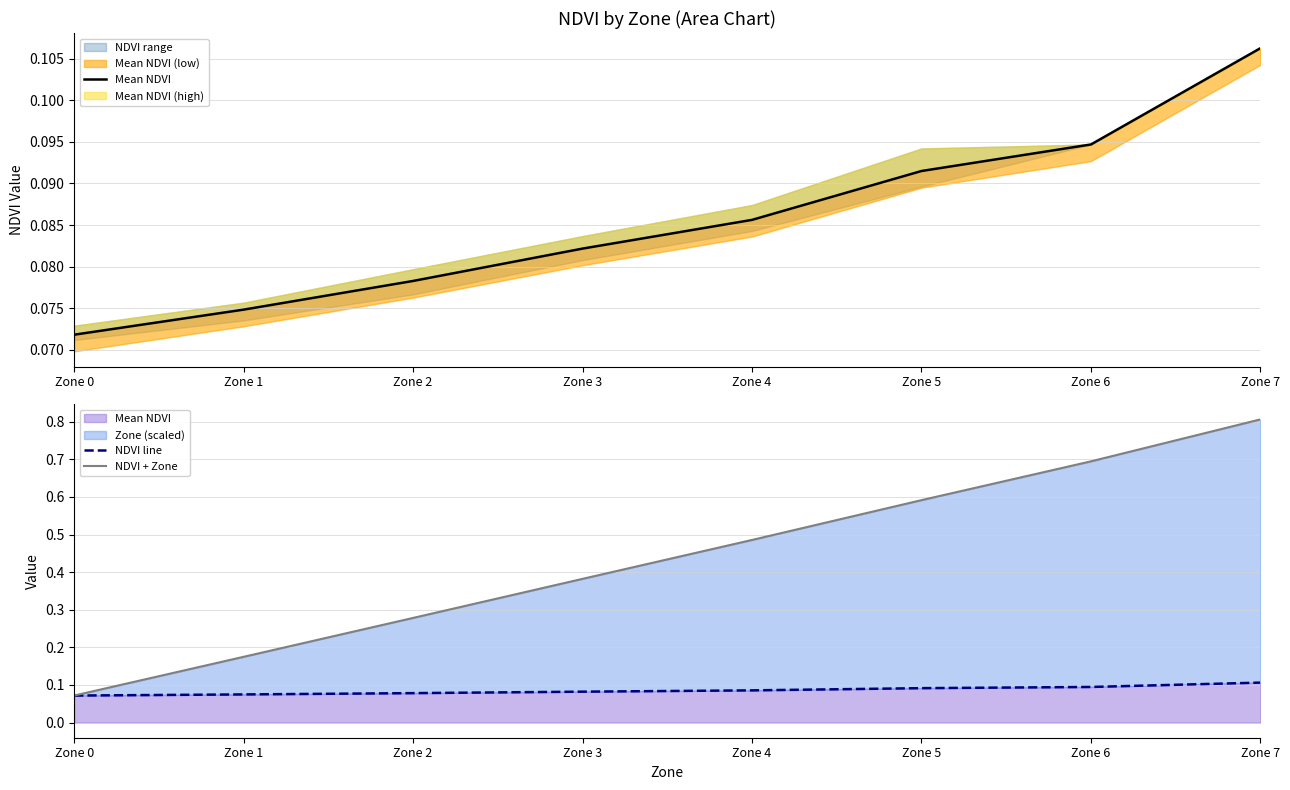

Which category has the lowest value across all series?

Zone 0